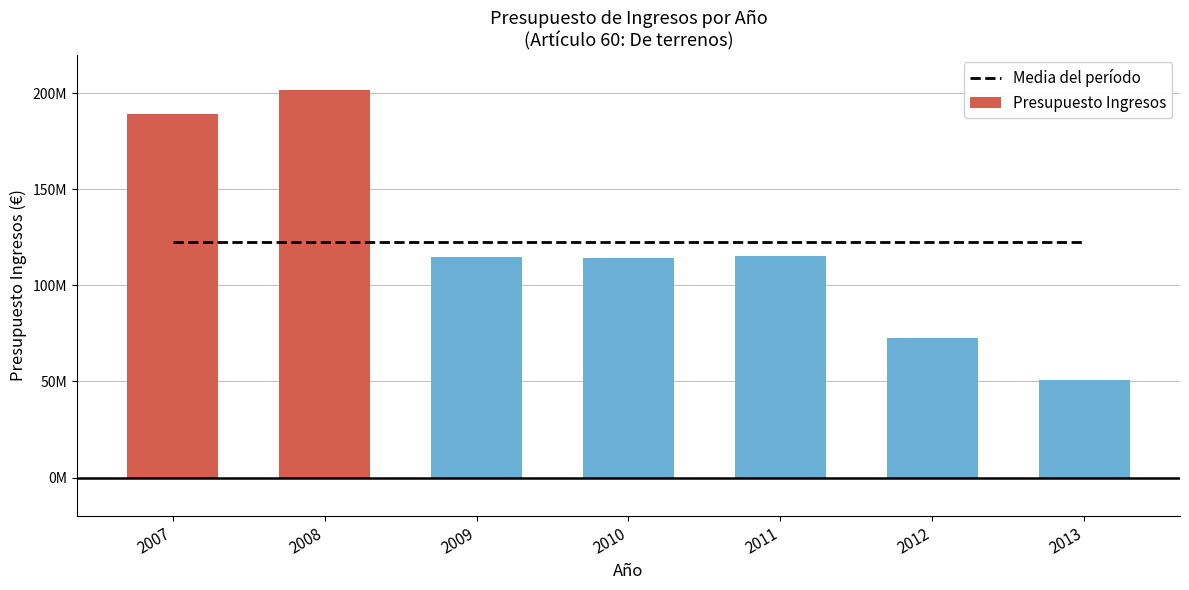

At how many categories does at least one series exceed 104791922?

7